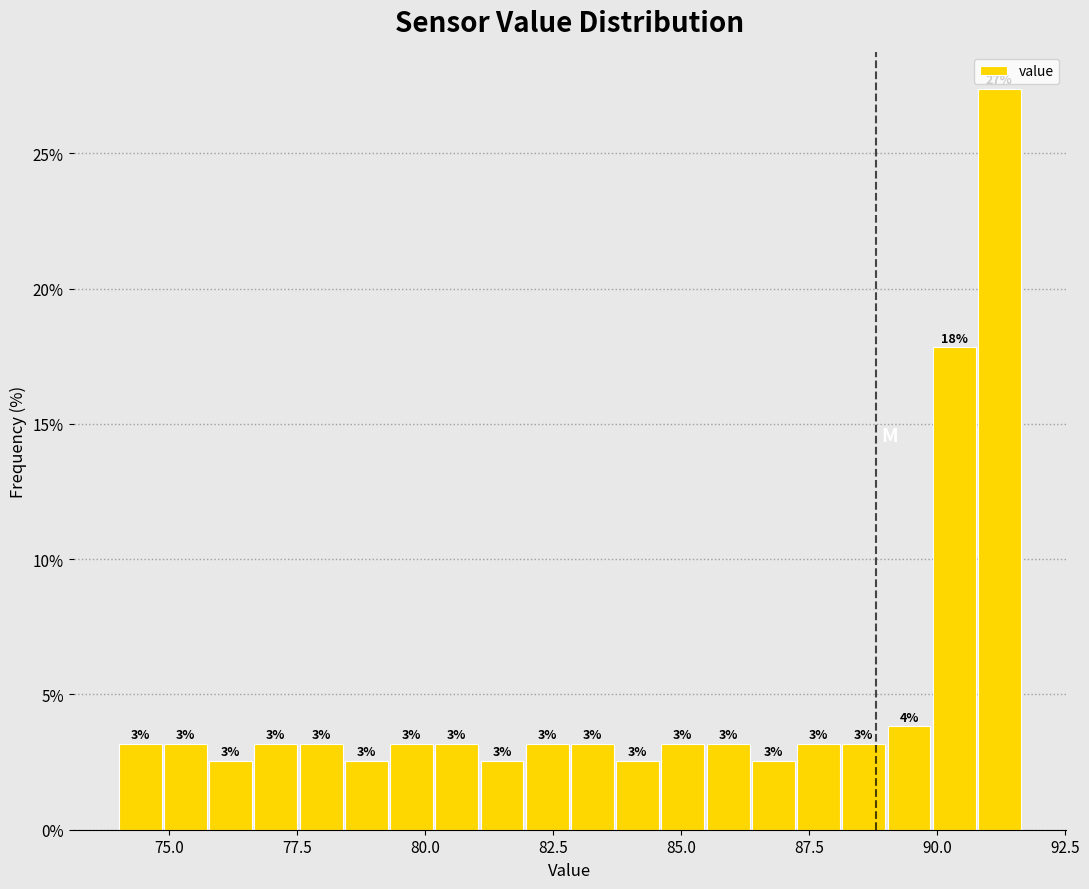

Around what value on the x-axis is the tallest bar? Give the approximate position of its centre, as read against the axis.

91.0